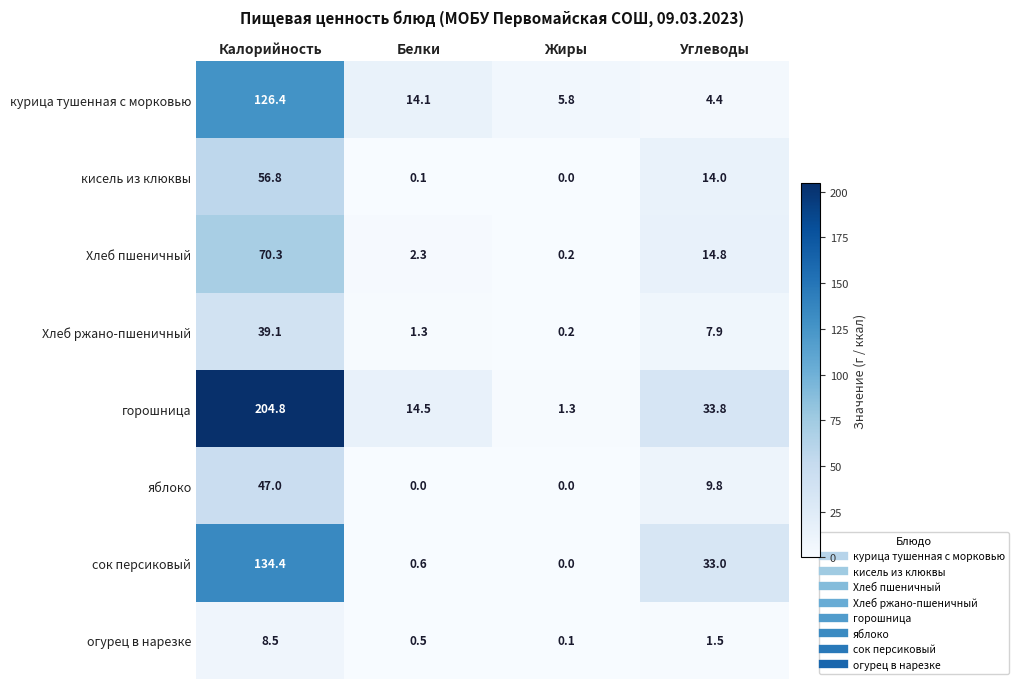

Is it true that горошница equals 33.8 at Углеводы?

True